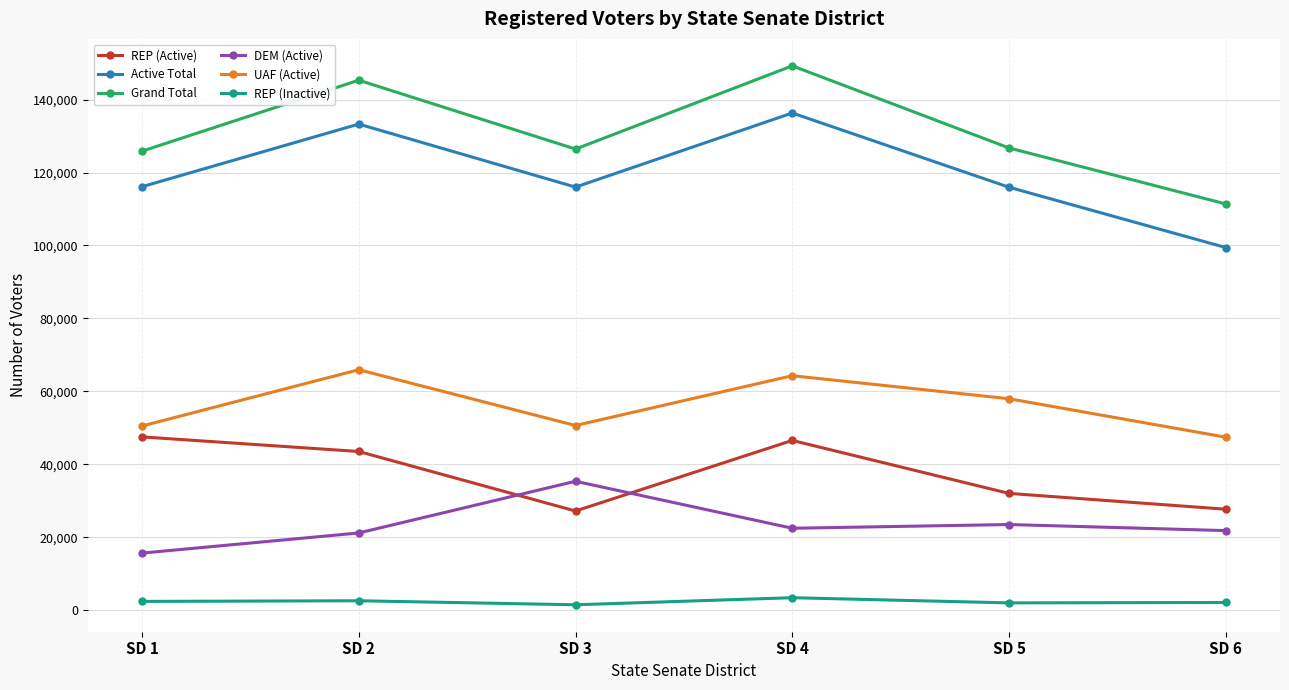

True or false: UAF (Active) and DEM (Active) intersect in this chart.

False